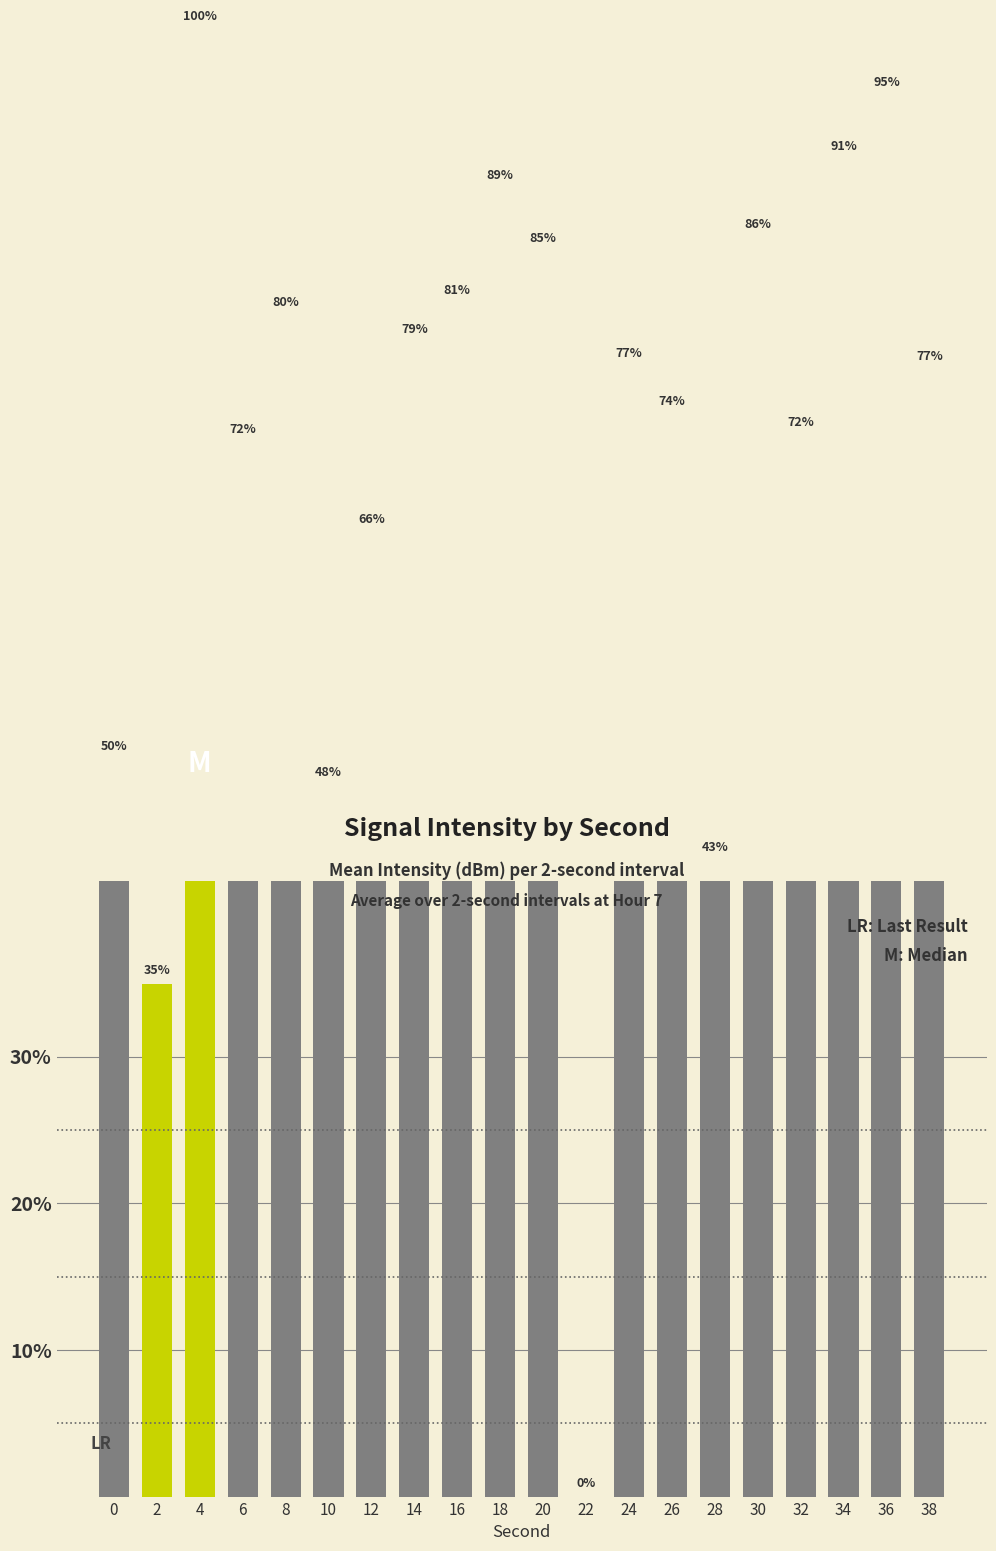

What is the difference between the second highest and minimum values?

95.5